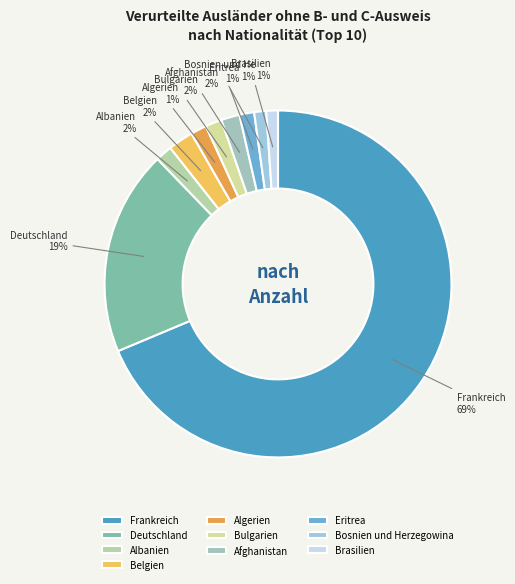

Which slice is the largest?

Frankreich